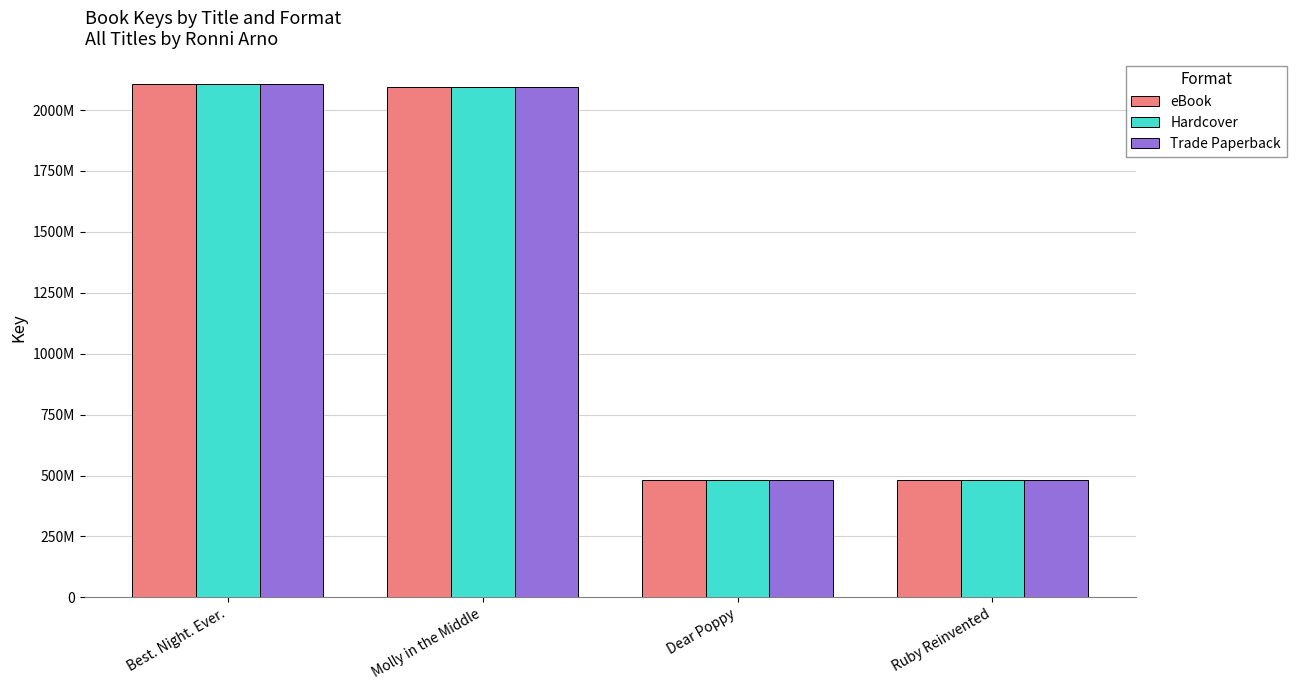

What is the label of the 1st bar from the right?

Ruby Reinvented